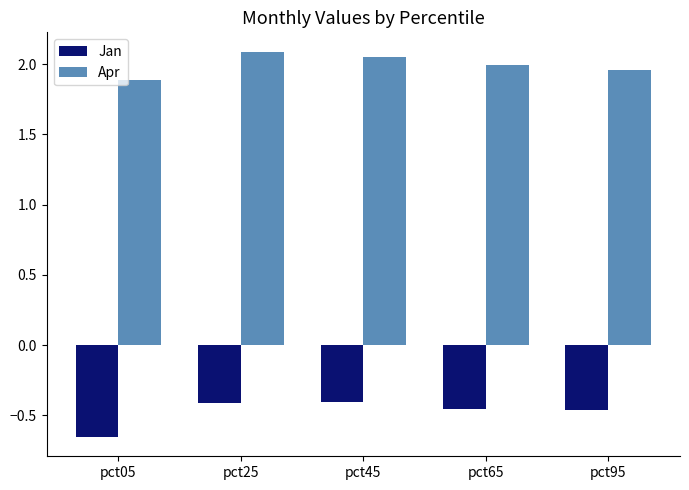

What is the difference between the Jan values at pct25 and pct05?

0.2